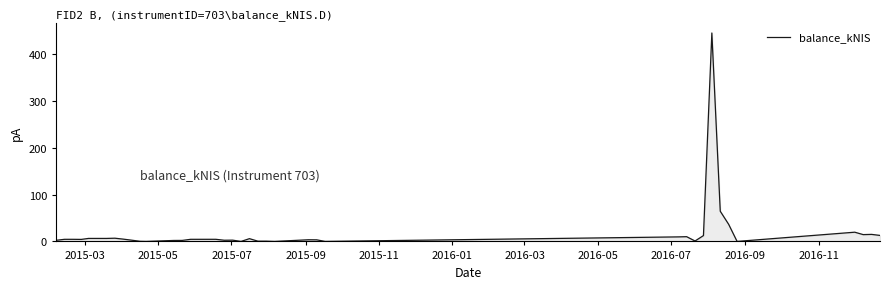

What is the greatest value displayed?

444.8